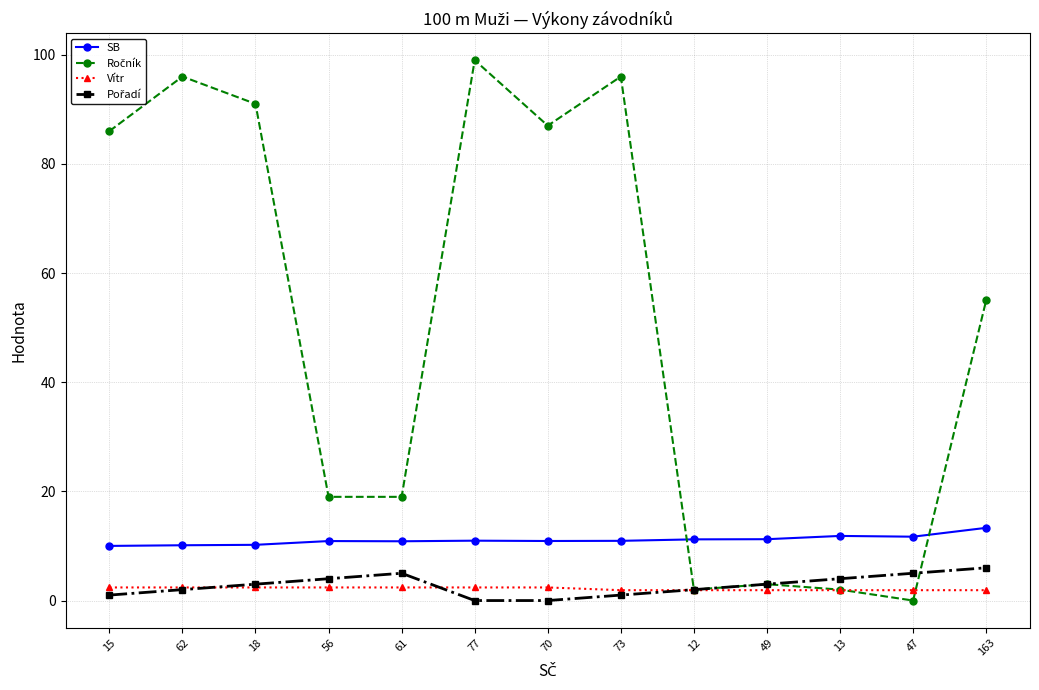

What is the difference between the maximum and minimum values in the SB series?

3.3